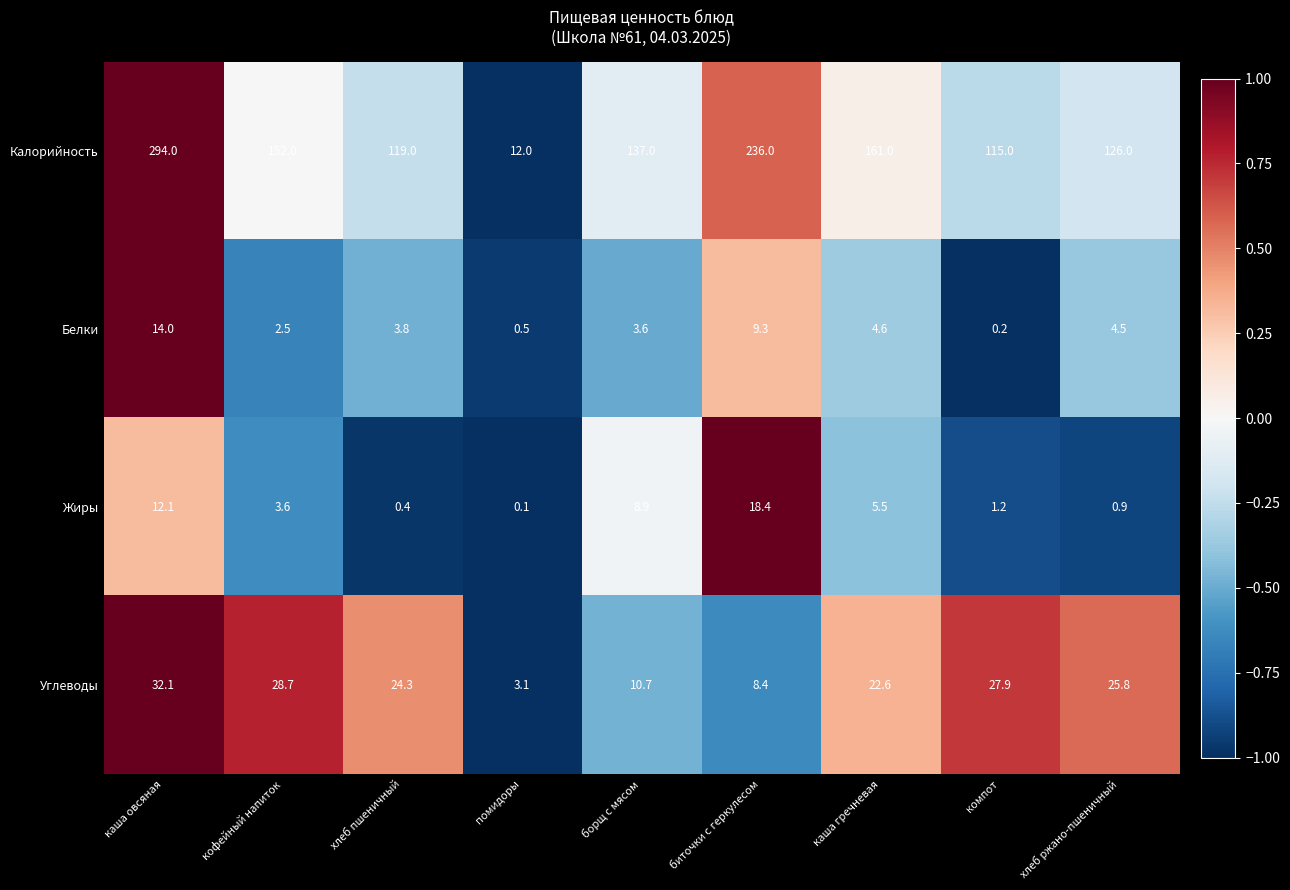

What is the average value of the Калорийность series?

150.2